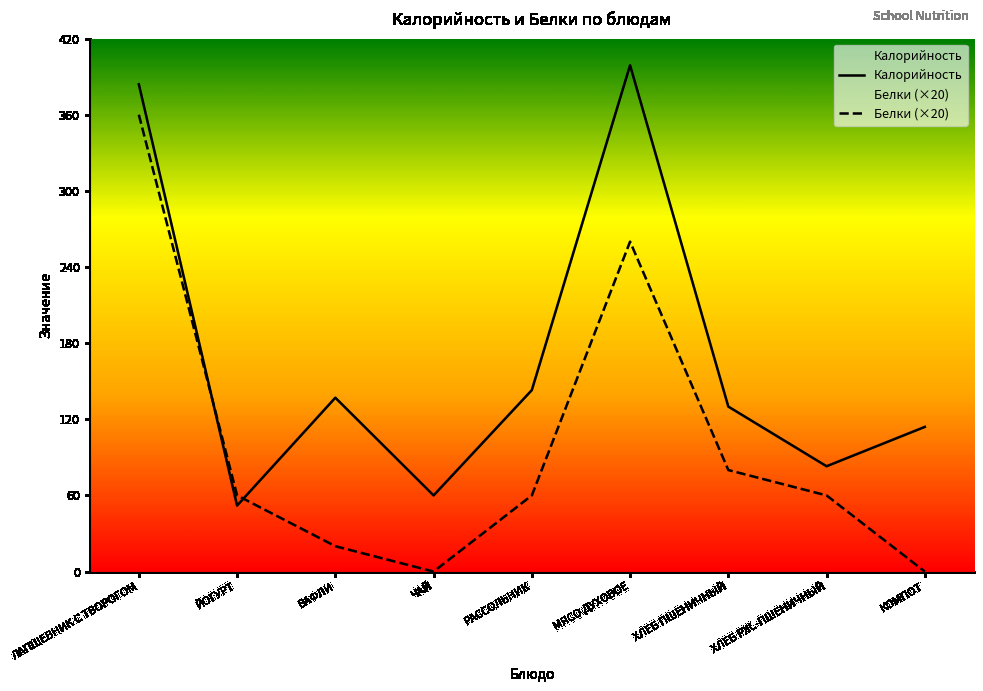

Reading left to right, list all the values displayed in this chart.

Калорийность: 384	52	137	60	143	399	130	83	114
Белки (×20): 360	60	20	0	60	260	80	60	0